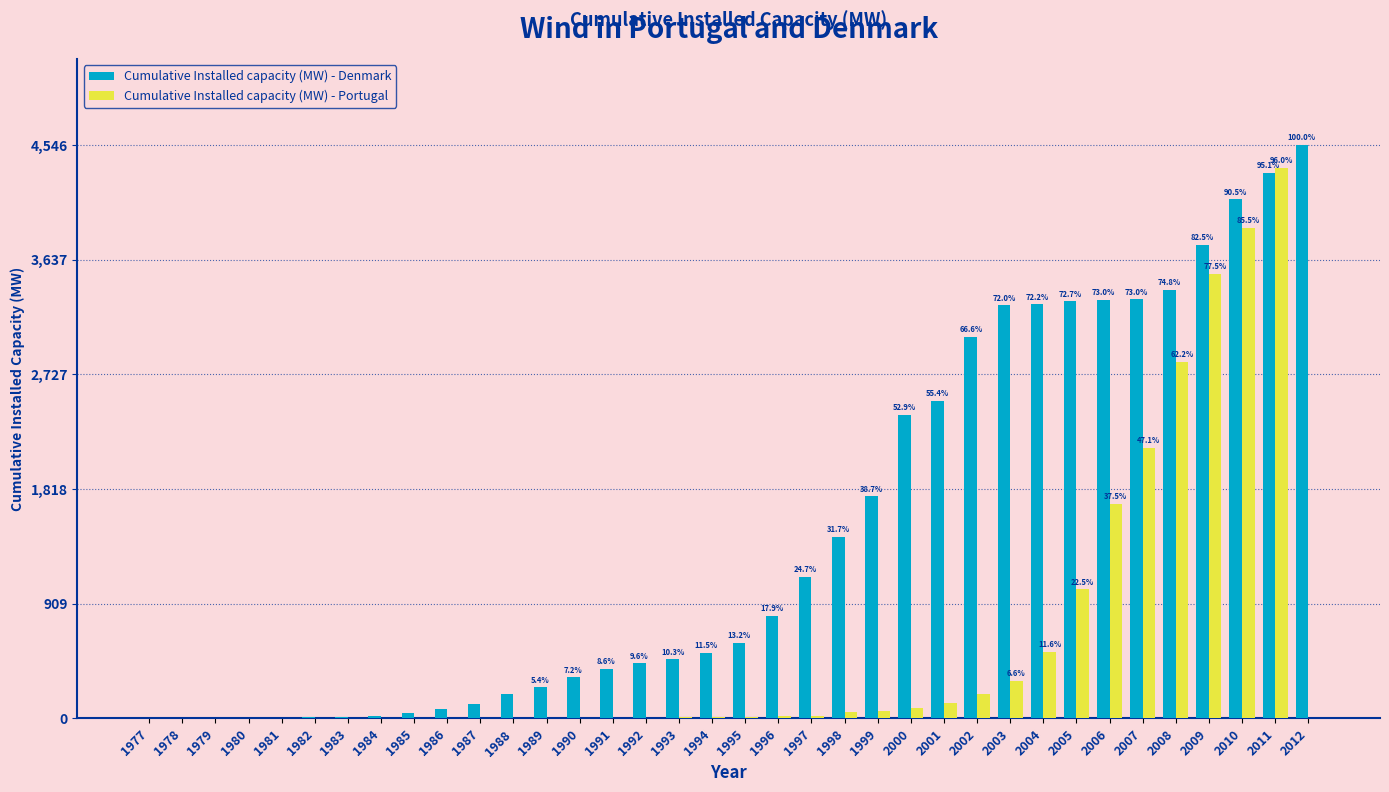

True or false: Cumulative Installed capacity (MW) - Denmark has a value of 4775.0 at 2005.

False